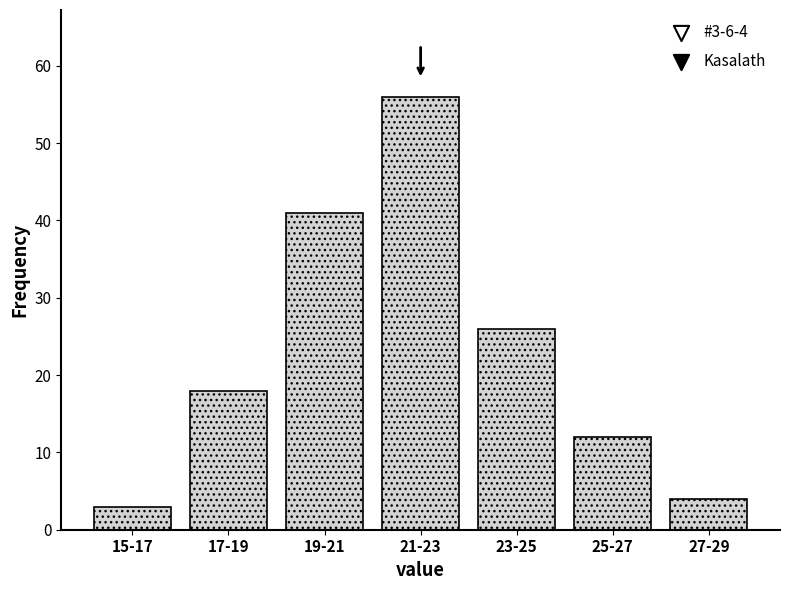

Reading left to right, what are all the values shown in this chart?

15-17=3	17-19=18	19-21=41	21-23=56	23-25=26	25-27=12	27-29=4